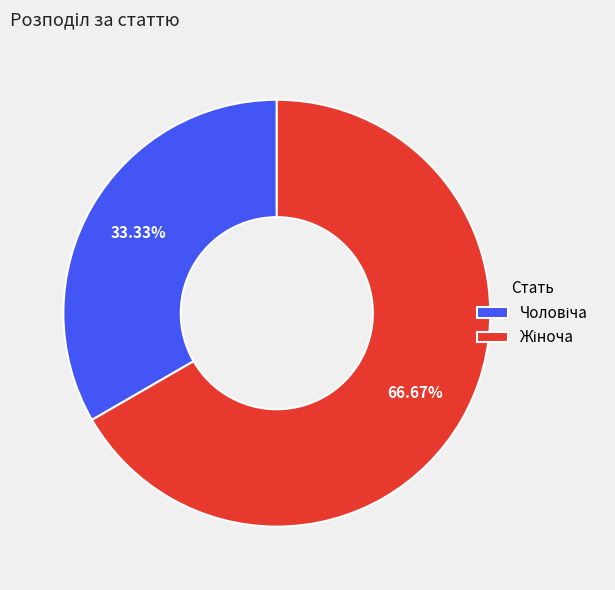

Is there a majority slice in this chart?

Yes